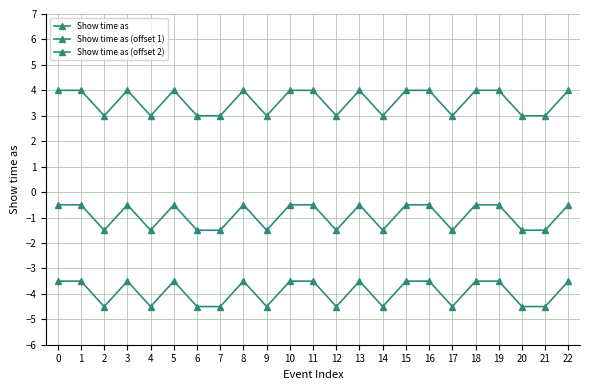

Reading left to right, transcribe all the data shown in this chart.

Show time as: 0=4.0	1=4.0	2=3.0	3=4.0	4=3.0	5=4.0	6=3.0	7=3.0	8=4.0	9=3.0	10=4.0	11=4.0	12=3.0	13=4.0	14=3.0	15=4.0	16=4.0	17=3.0	18=4.0	19=4.0	20=3.0	21=3.0	22=4.0
Show time as (offset 1): 0=-0.5	1=-0.5	2=-1.5	3=-0.5	4=-1.5	5=-0.5	6=-1.5	7=-1.5	8=-0.5	9=-1.5	10=-0.5	11=-0.5	12=-1.5	13=-0.5	14=-1.5	15=-0.5	16=-0.5	17=-1.5	18=-0.5	19=-0.5	20=-1.5	21=-1.5	22=-0.5
Show time as (offset 2): 0=-3.5	1=-3.5	2=-4.5	3=-3.5	4=-4.5	5=-3.5	6=-4.5	7=-4.5	8=-3.5	9=-4.5	10=-3.5	11=-3.5	12=-4.5	13=-3.5	14=-4.5	15=-3.5	16=-3.5	17=-4.5	18=-3.5	19=-3.5	20=-4.5	21=-4.5	22=-3.5